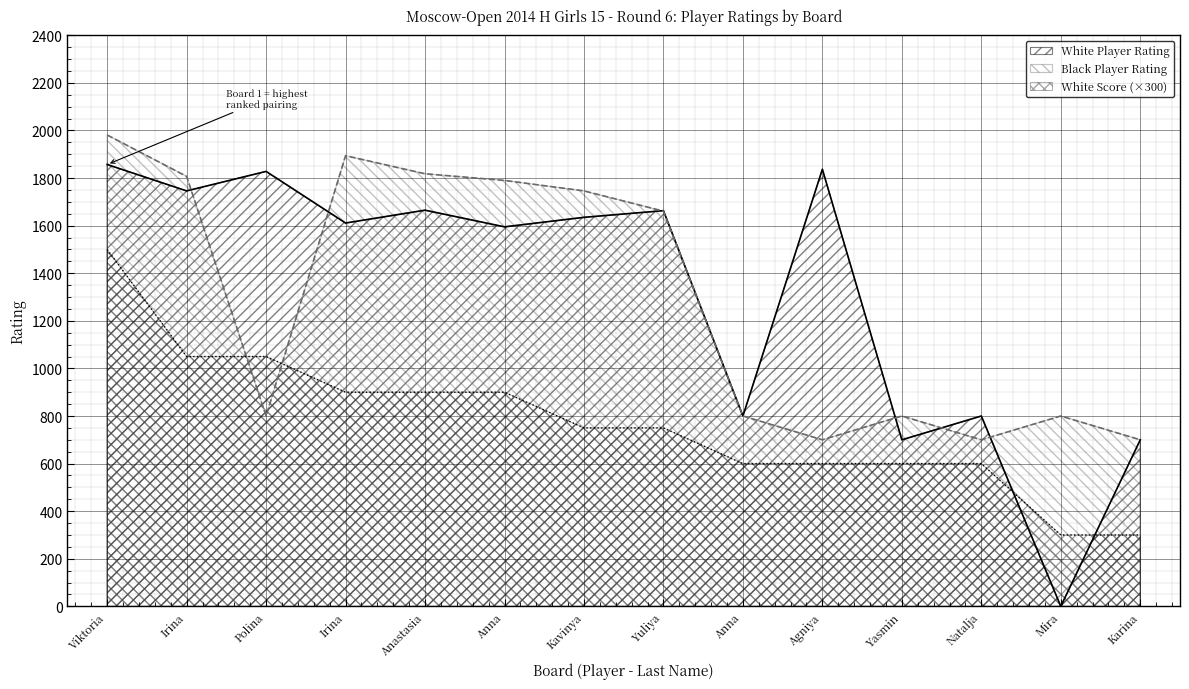

Does the chart display data point markers on the line(s)?

No